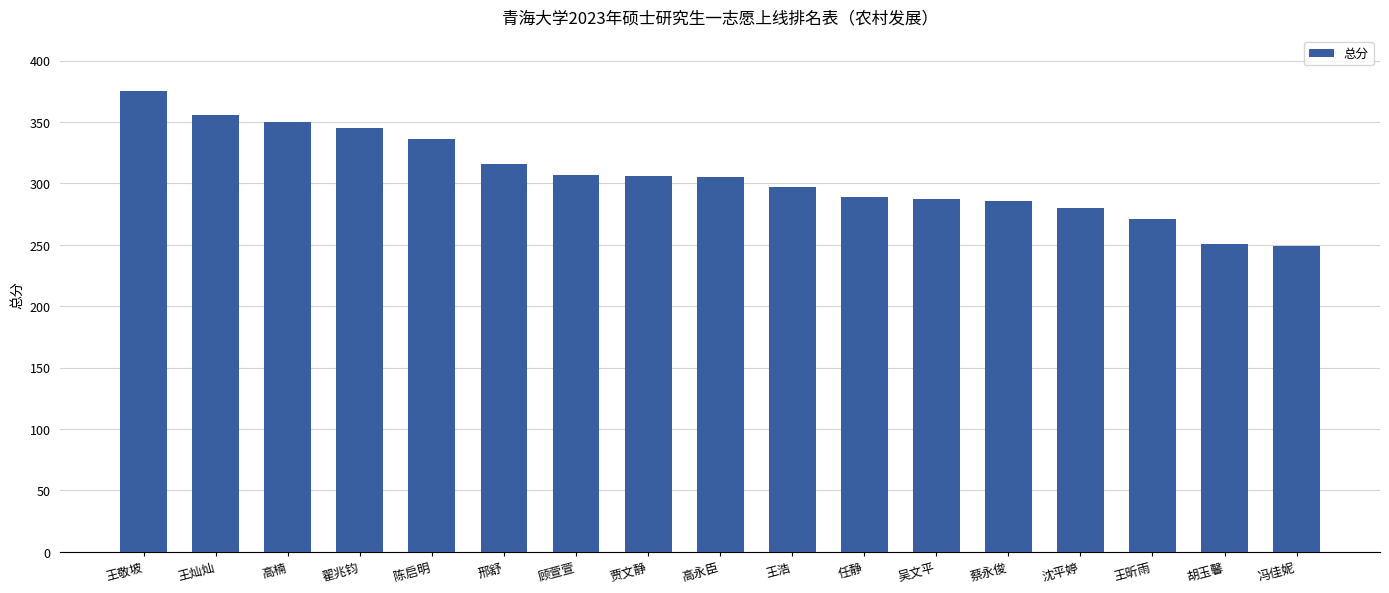

What is the difference between the maximum and minimum values?

126